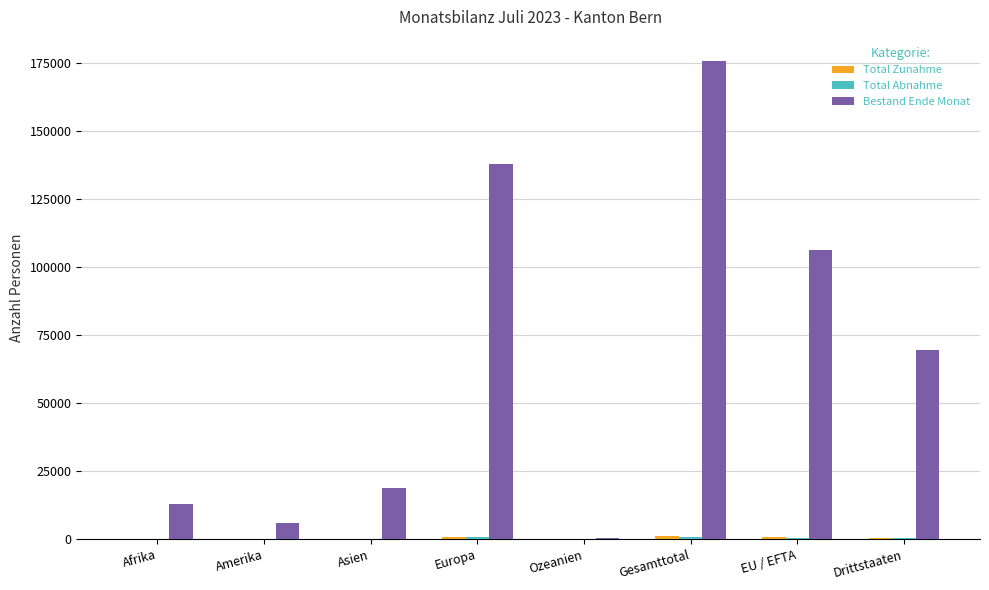

Between Afrika and Gesamttotal, which series saw the biggest shift?

Bestand Ende Monat